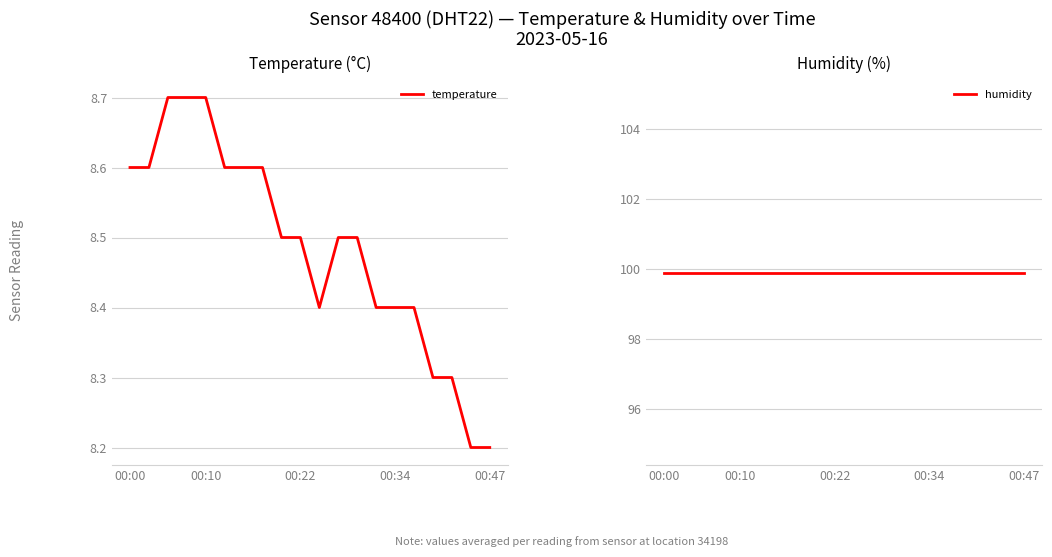

What is the average value of the temperature series?

8.5